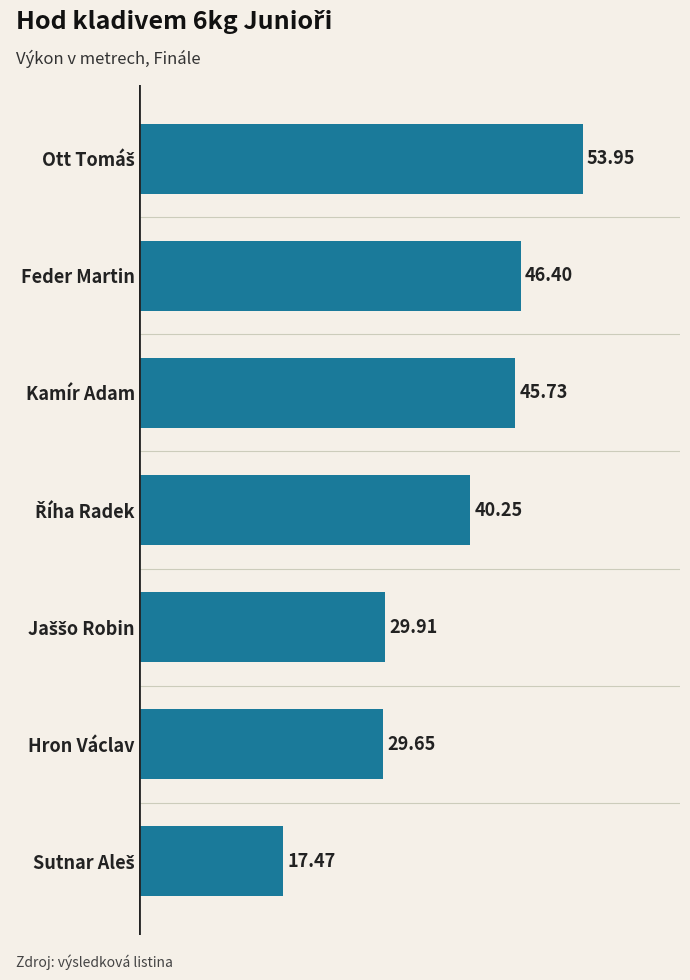

What is the label of the 6th bar from the top?

Hron Václav